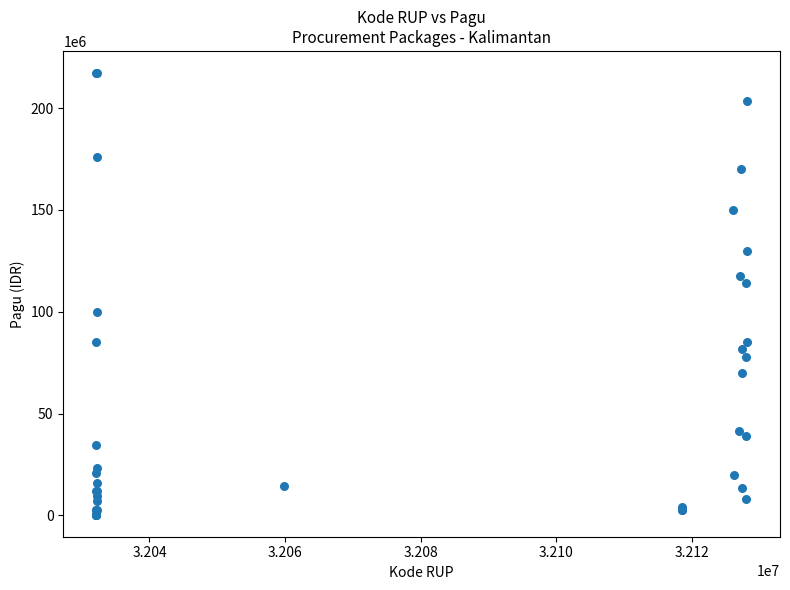

What Y value in the scatter plot is closest to 108830000?

114296000